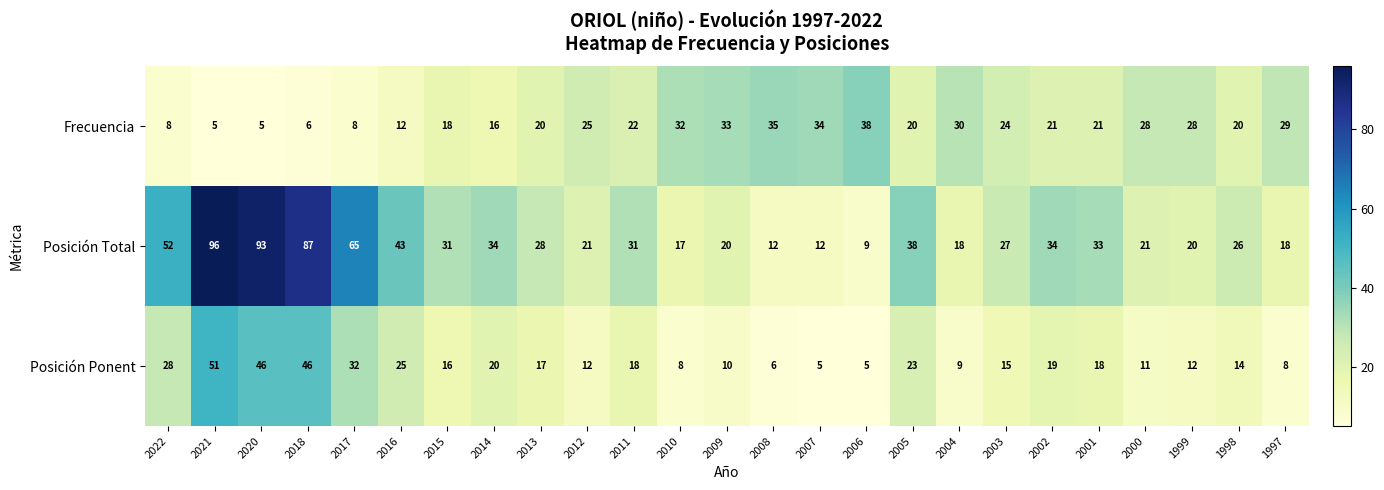

At which category is the sum across all series the highest?

2021